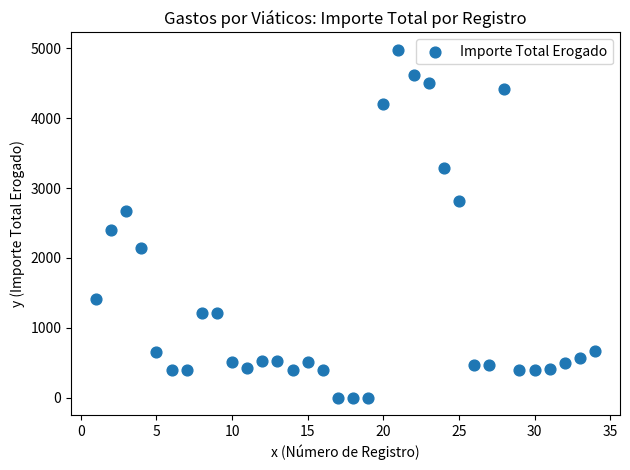

What is the range of X values (max minus min)?

33.0